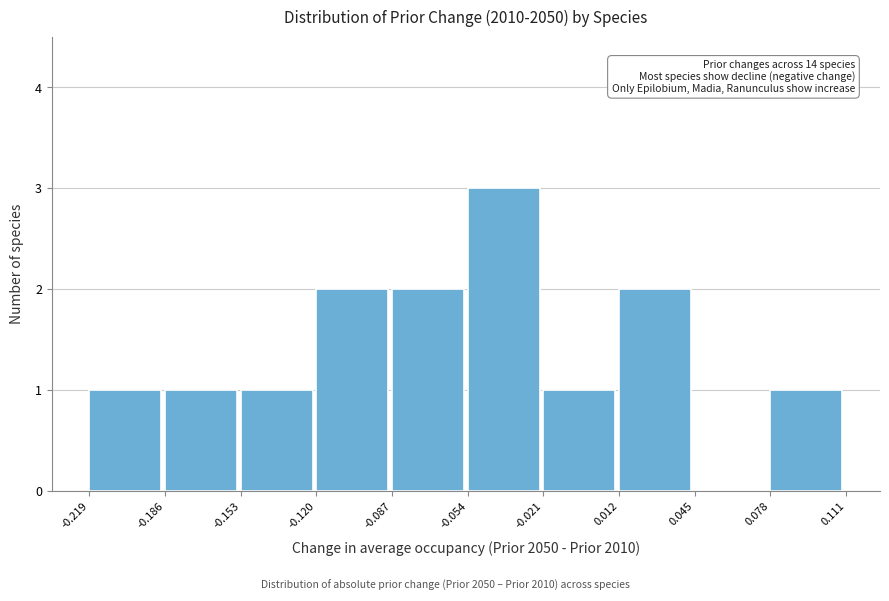

Which range on the x-axis has the tallest bar?

-0.054 to -0.021